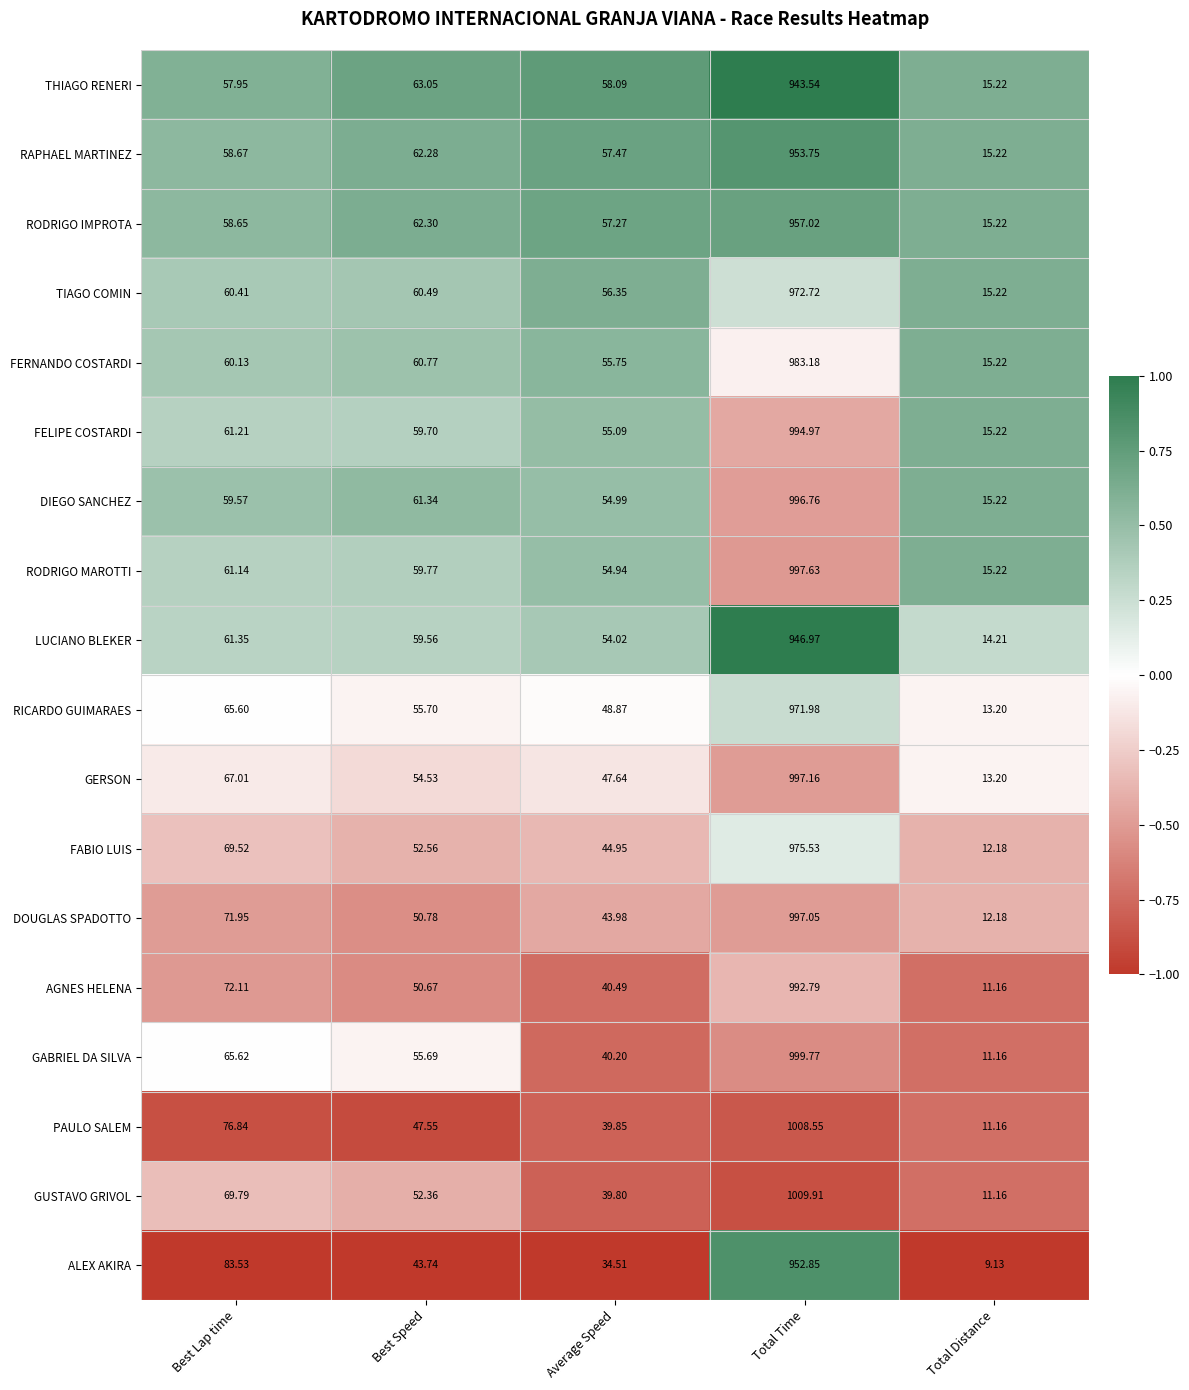

Which category has the lowest value across all series?

Total Distance